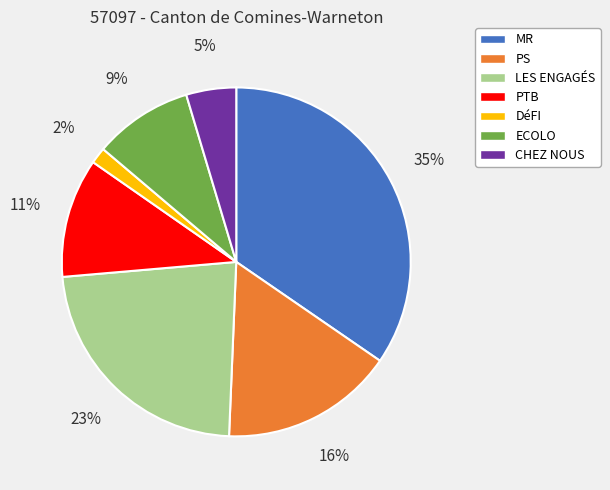

Is the sum of ECOLO and LES ENGAGÉS greater than half?

No